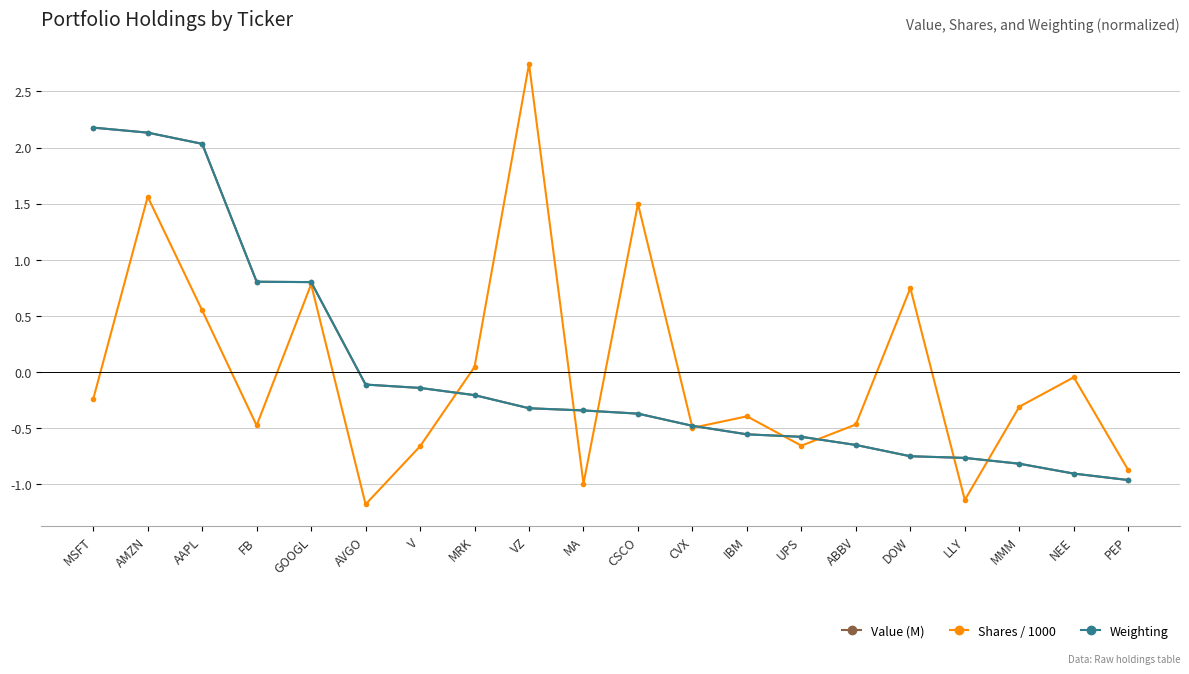

After their last crossing, which series has the higher values: Value (M) or Shares / 1000?

Shares / 1000